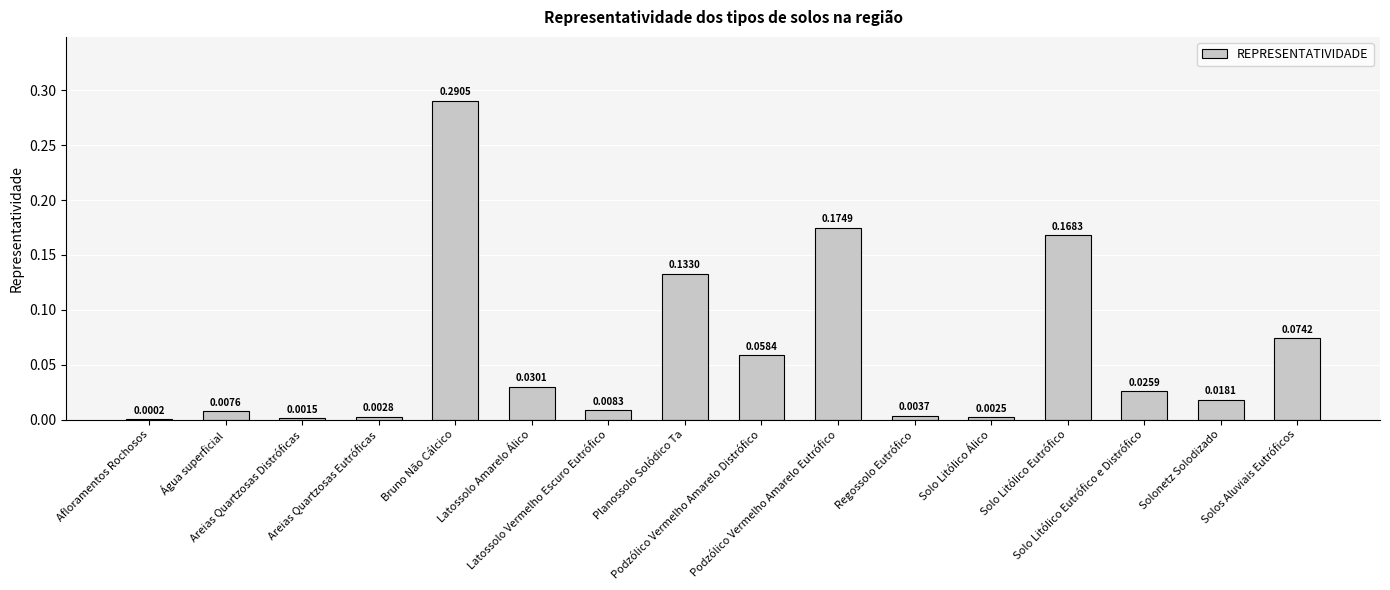

Are the bars horizontal?

No